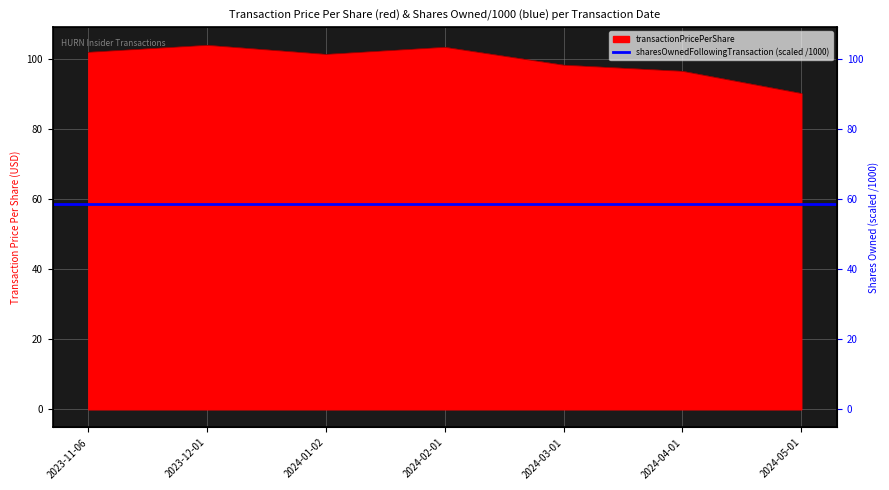

What is the value of the 5th point from the left?

98.1